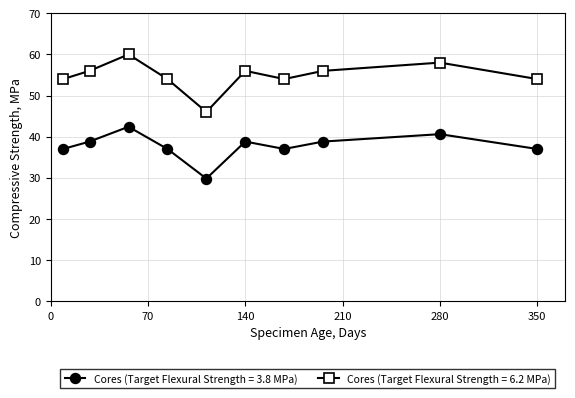

Which series has the widest spread of values?

Cores (Target Flexural Strength = 6.2 MPa)